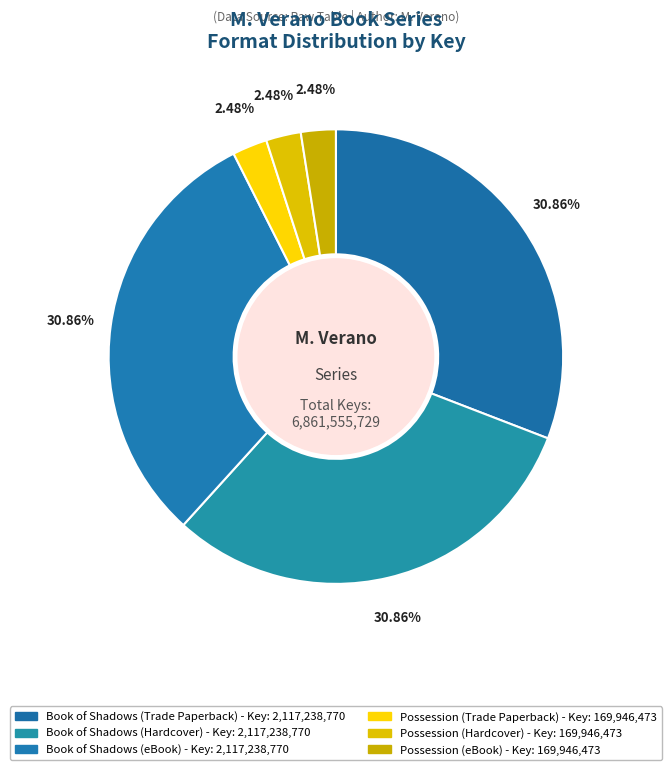

Is there a majority slice in this chart?

No